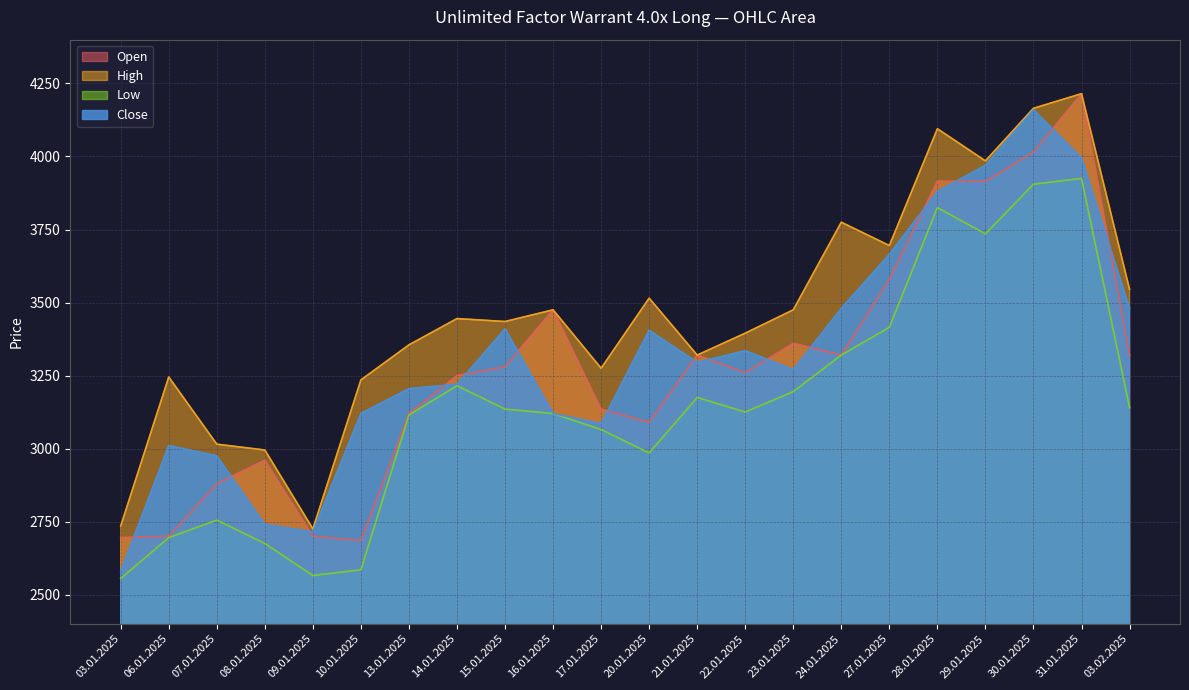

Which series changed the most between 14.01.2025 and 15.01.2025?

Close